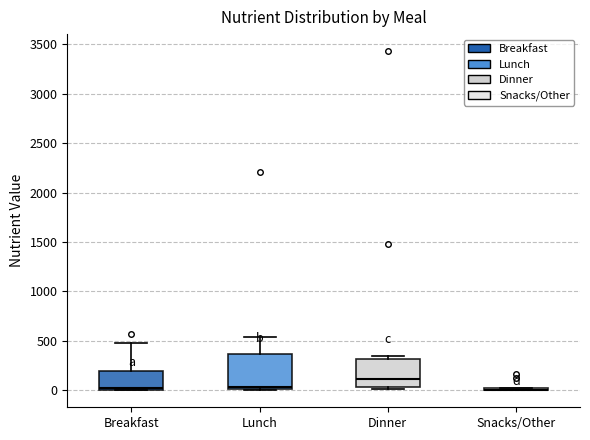

Reading left to right, transcribe this box plot: for each box, give where its median line is, the range the box spans, and where its two whiskers end, as read against the y-axis. The values are not printed on the chart, so give them approximately, as read against the axis.

Breakfast: median 0 (just above the box's lower edge), box 0 to 200, whiskers 0 to 450
Lunch: median 50, box 0 to 350, whiskers 0 to 550
Dinner: median 100, box 50 to 300, whiskers 0 to 350
Snacks/Other: box collapsed to a line at 0, whiskers 0 to 0